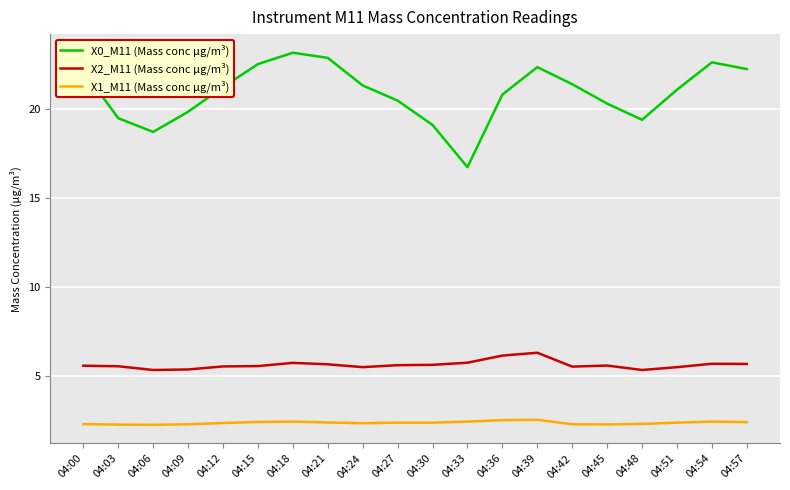

What are all the series names shown in the legend?

X0_M11 (Mass conc μg/m³), X2_M11 (Mass conc μg/m³), X1_M11 (Mass conc μg/m³)